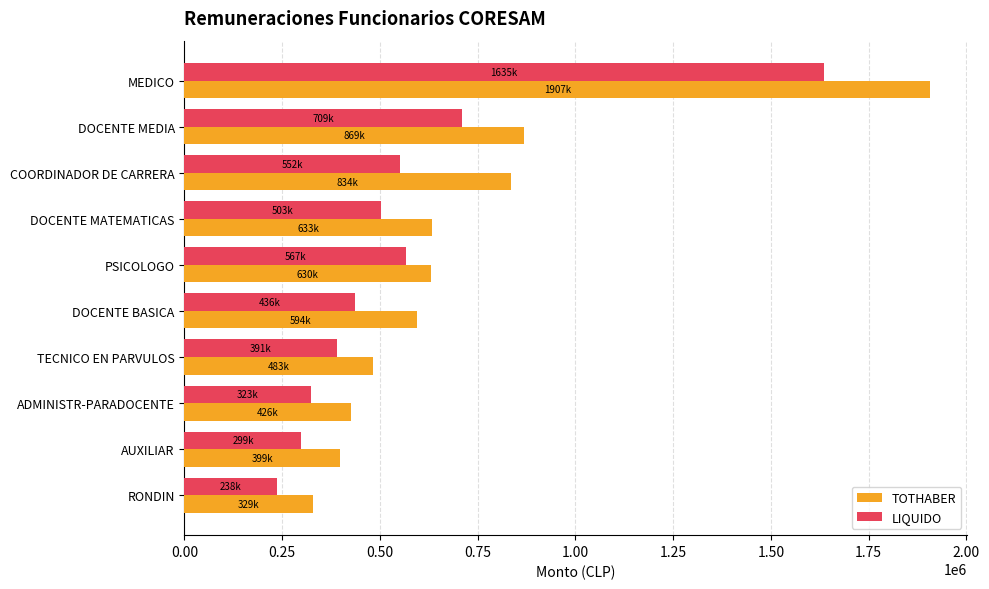

What is the lowest value of the TOTHABER series?

329407.0